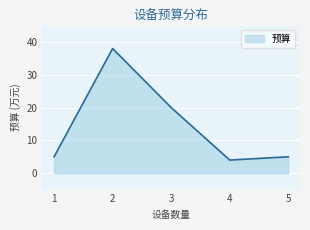

The value at 1 is 5. True or false?

True